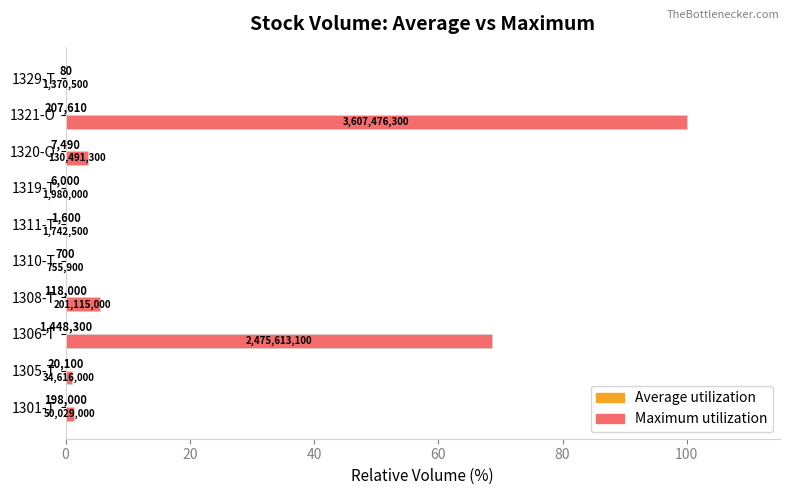

How many bars are there in total?

20